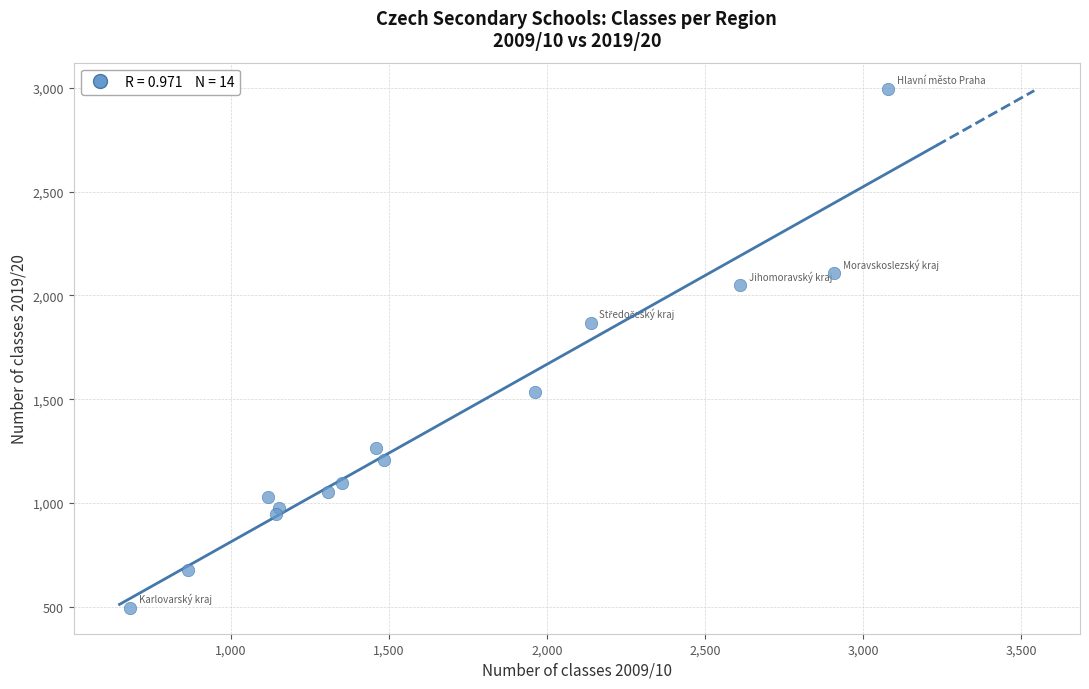

What Y value in the scatter plot is closest to 1746?

1868